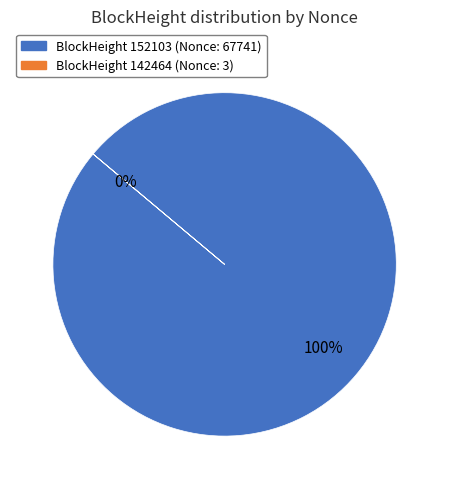

Rank the categories by value from lowest to highest.

142464, 152103